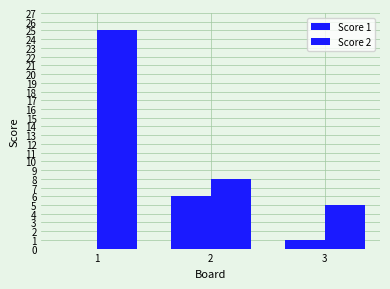

Does the chart contain stacked bars?

No